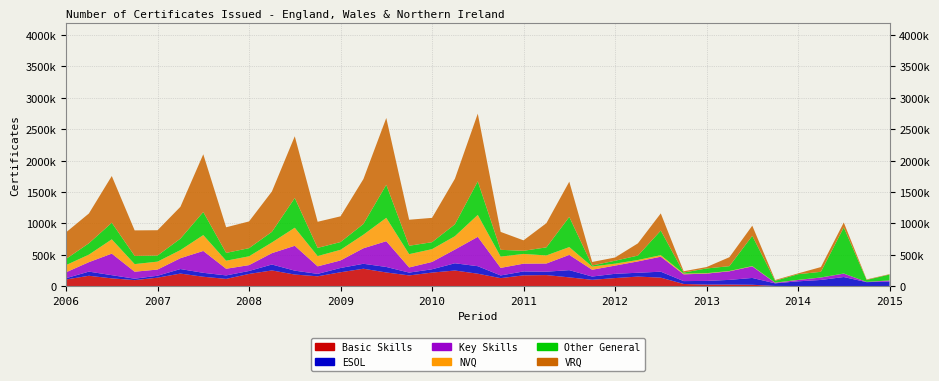

Reading right to left, extract all data points from this chart.

Basic Skills: 50	50	700	1050	1000	1850	20850	23800	23700	33450	134550	151200	127500	99650	138800	175300	170800	126650	197200	247900	214900	169850	216700	276500	220200	155850	183600	249250	193450	114500	148650	199350	134050	94950	123000	164150	105400
ESOL: 72650	62400	143450	96450	74550	41800	108600	74750	58550	45750	94500	61250	67900	52250	115100	53750	62350	42750	119650	115350	52550	44900	87850	78700	68100	38500	62150	94400	46950	55550	62500	72050	30450	22650	50550	66150	20000
Key Skills: 16650	3100	54750	38700	21150	8250	184350	137000	116300	107900	239250	180800	130850	108300	243250	130600	124050	120500	467900	218300	117150	81900	410650	247100	120100	119750	396300	181000	93400	105600	348650	172650	98650	111250	343600	150800	94200
NVQ: 700	1000	1400	1450	1900	3000	5100	5150	6700	11750	24150	22600	31100	51000	124300	128600	155250	179600	349550	213450	203950	212050	372650	216450	169650	164150	287900	170600	140700	128650	252800	129450	126500	121150	227750	120150	114450
Other General: 93700	31300	734100	89700	90200	29400	481650	76700	75350	16400	392250	70000	46450	17050	480650	128800	49950	108250	535000	189350	110850	133900	526400	170750	123600	130400	473800	169350	129700	124500	368000	182250	97200	130800	264700	181100	98450
VRQ: 6650	8150	78850	75500	12950	12400	161900	142600	22500	21100	273650	195050	51250	55850	561800	385750	166350	285750	1078700	726100	387750	414750	1064850	715850	409900	416100	983700	642800	425900	408350	919950	507600	403250	406800	744500	474550	423600